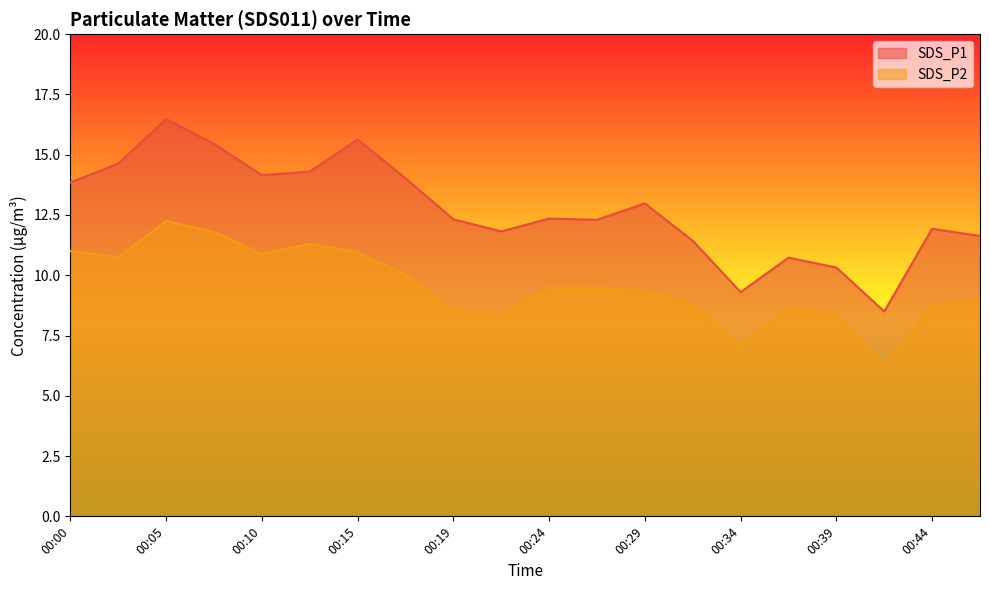

True or false: SDS_P2 has a value of 12.2 at 00:05.

True